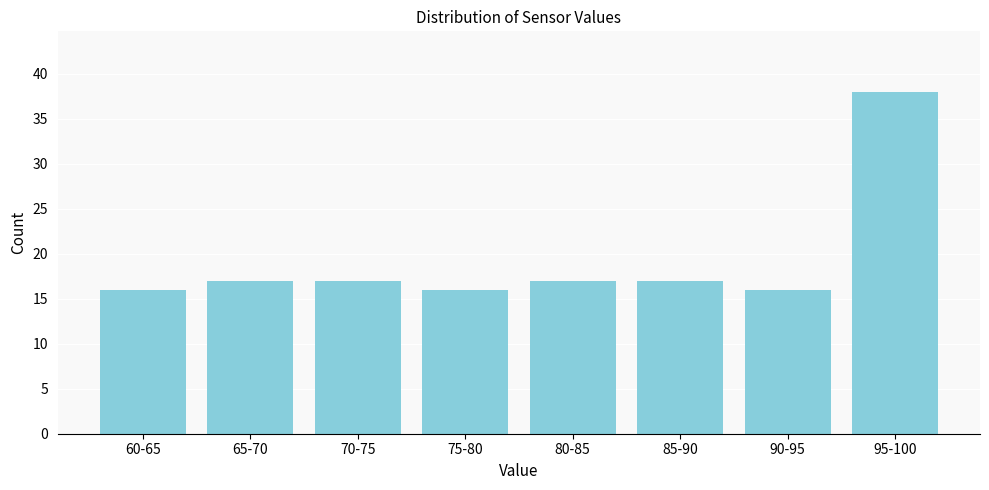

Reading right to left, extract all data points from this chart.

95-100=38	90-95=16	85-90=17	80-85=17	75-80=16	70-75=17	65-70=17	60-65=16